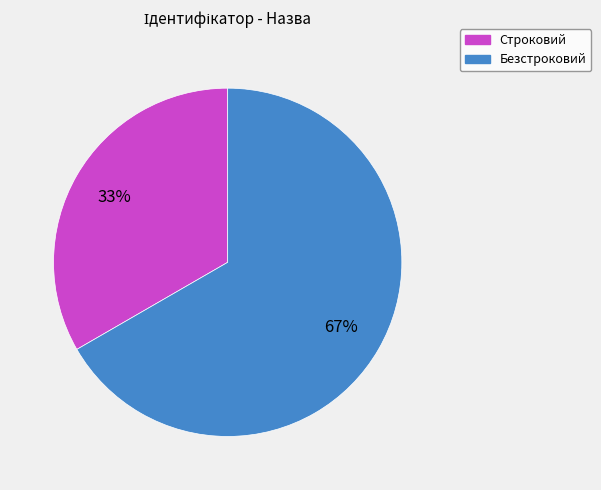

Is it true that Строковий is 33% of the pie?

True